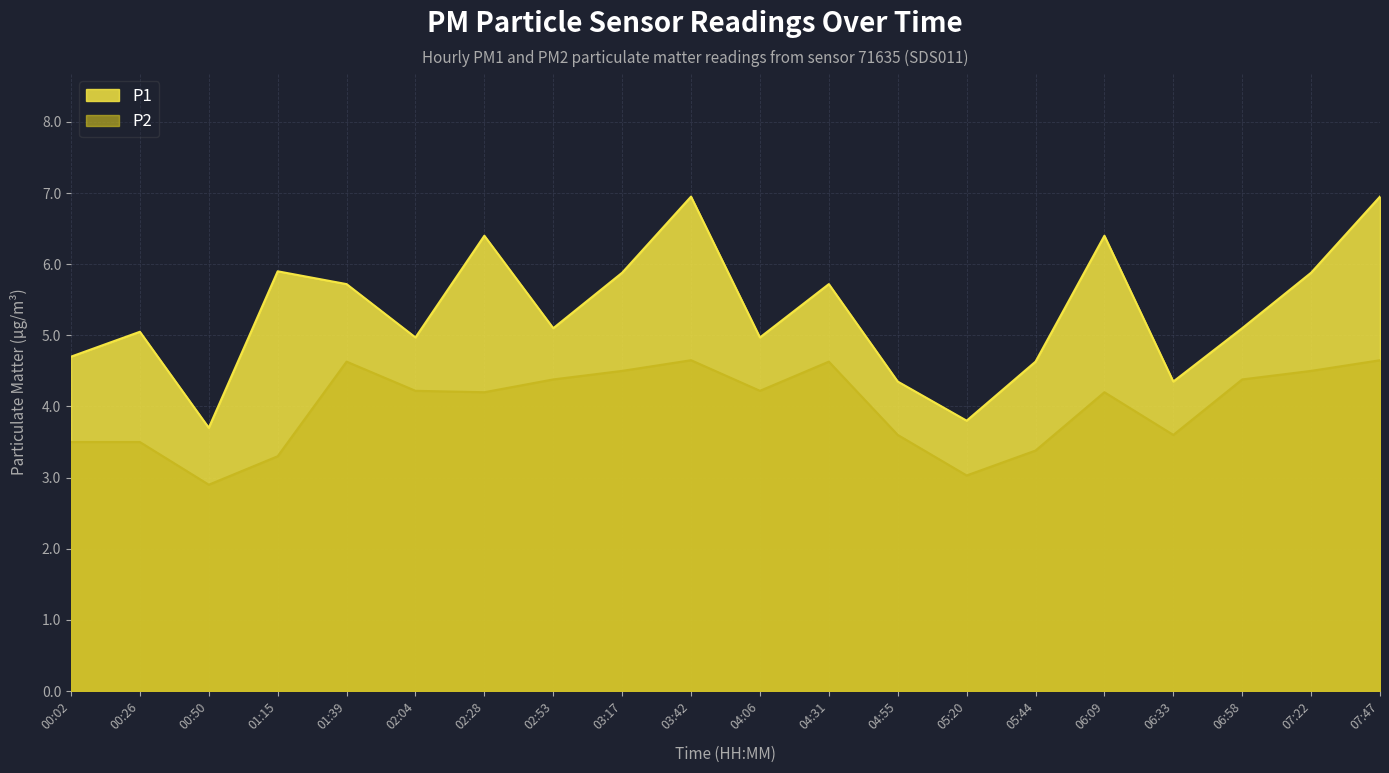

Which series has the largest total across all categories?

P1